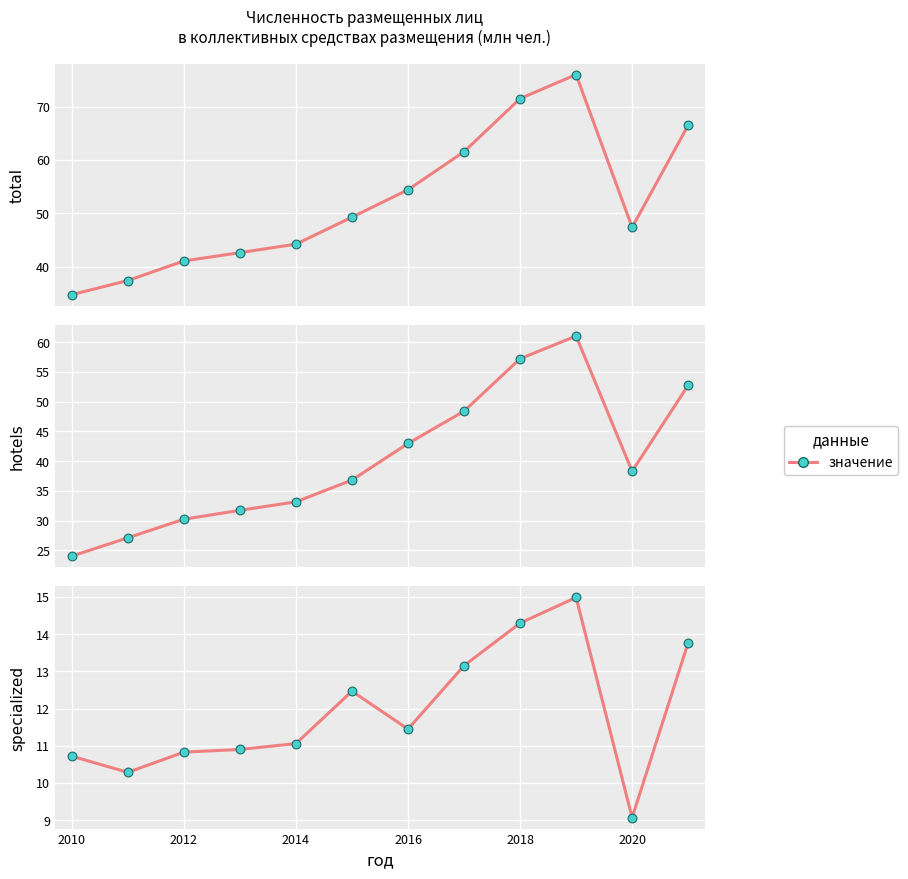

Is the value of Специализированные средства размещения at 9 greater than the value of Коллективные средства размещения - всего at 2018?

No